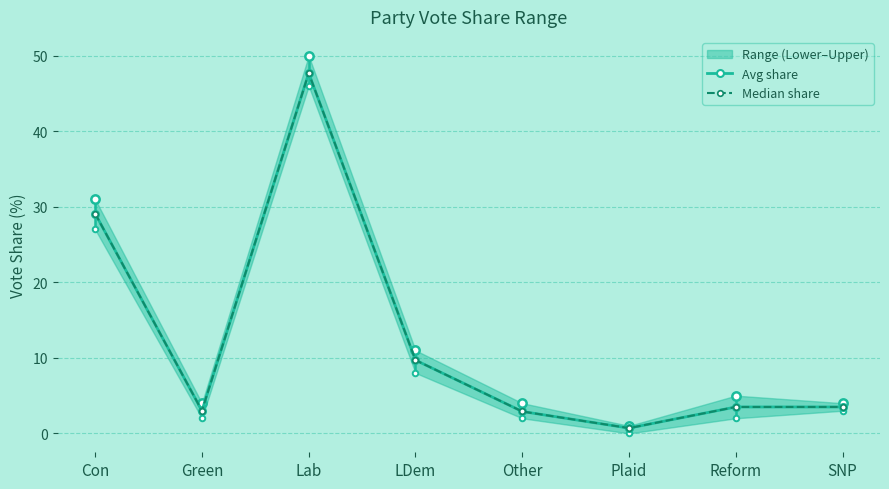

Is this an area chart (filled region under the line)?

No